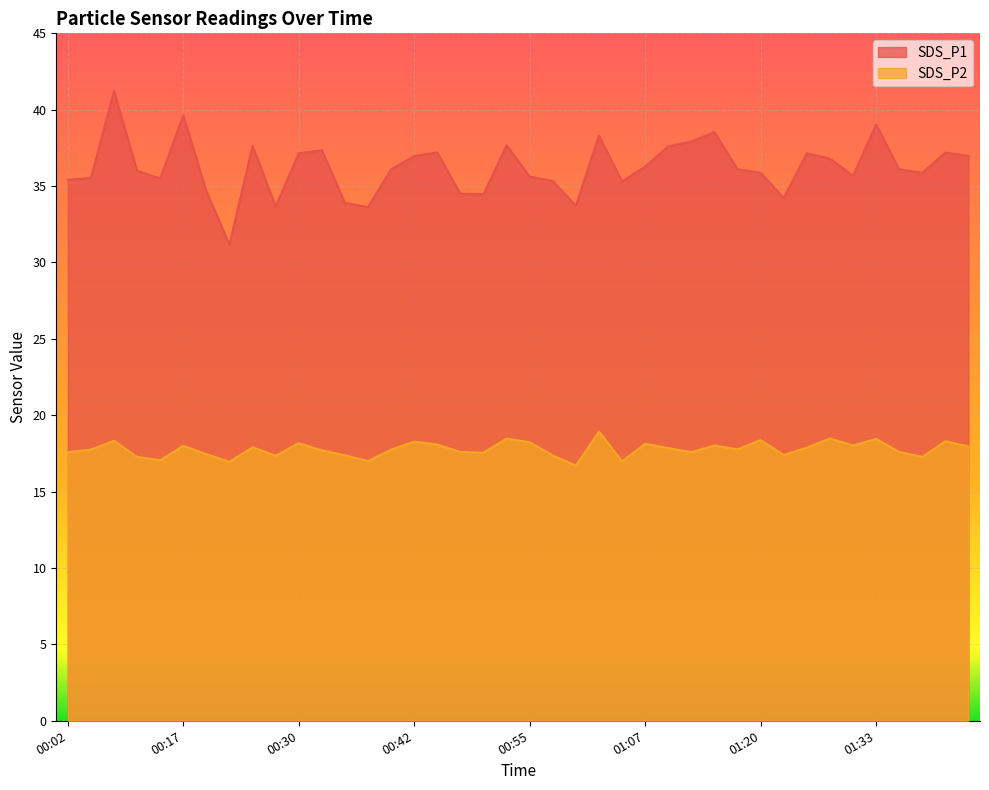

True or false: SDS_P1 has more than 1 interior local peaks.

True